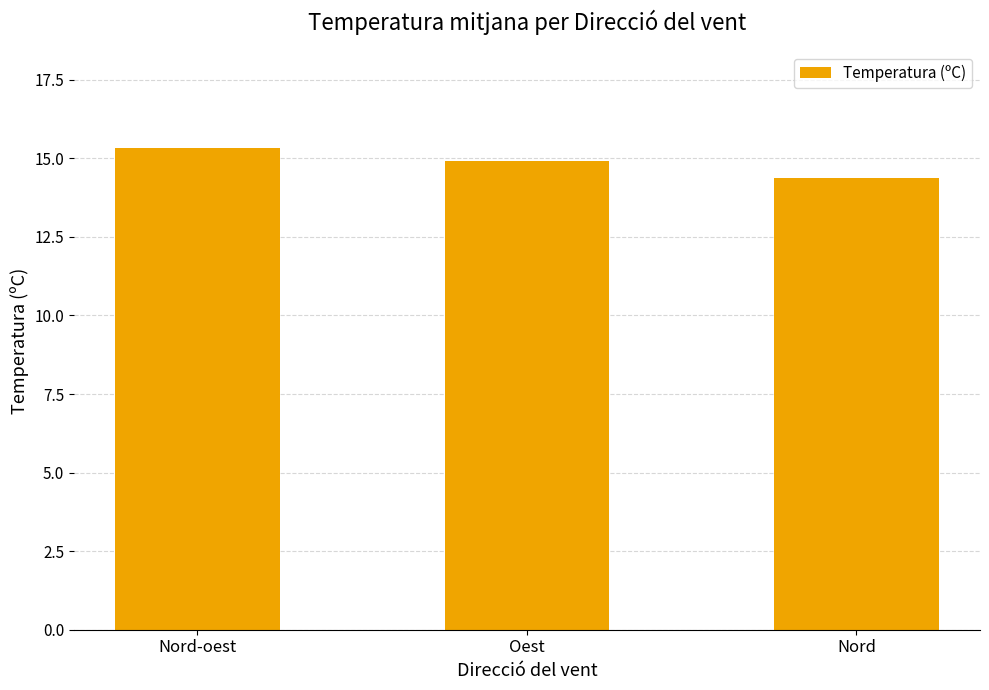

Which has a higher value, Nord-oest or Oest?

Nord-oest